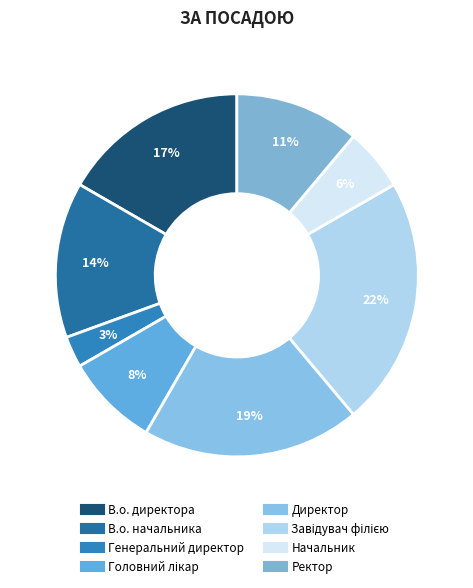

To the nearest percent, what is the difference between the largest and smallest slice percentages?

19%